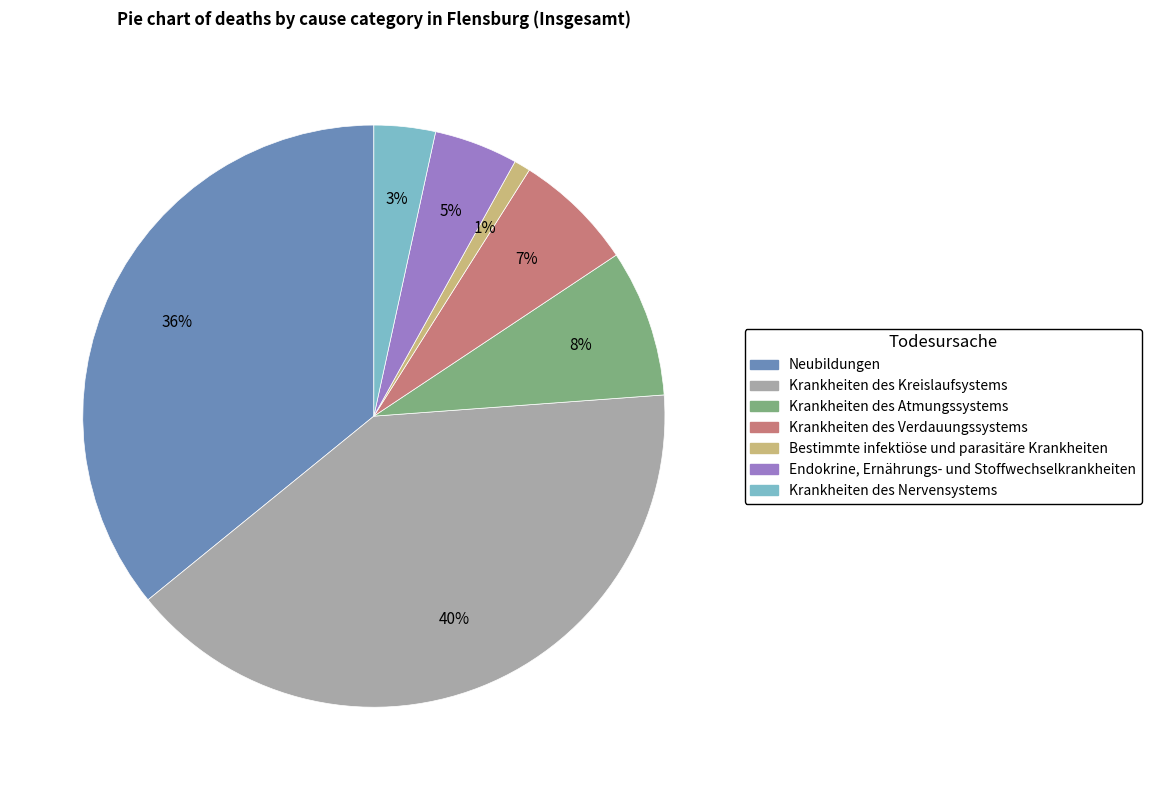

Combined, do Krankheiten des Atmungssystems and Krankheiten des Kreislaufsystems account for over 50%?

No